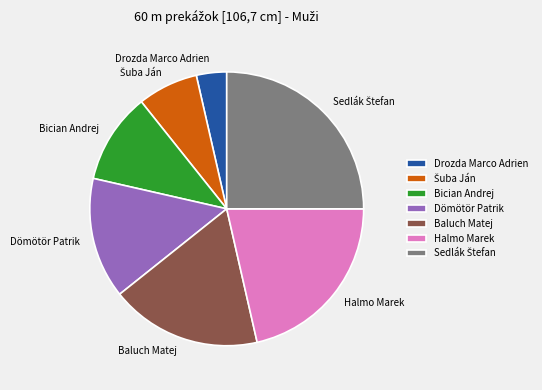

Do Bician Andrej and Dömötör Patrik together represent more than half of the pie?

No